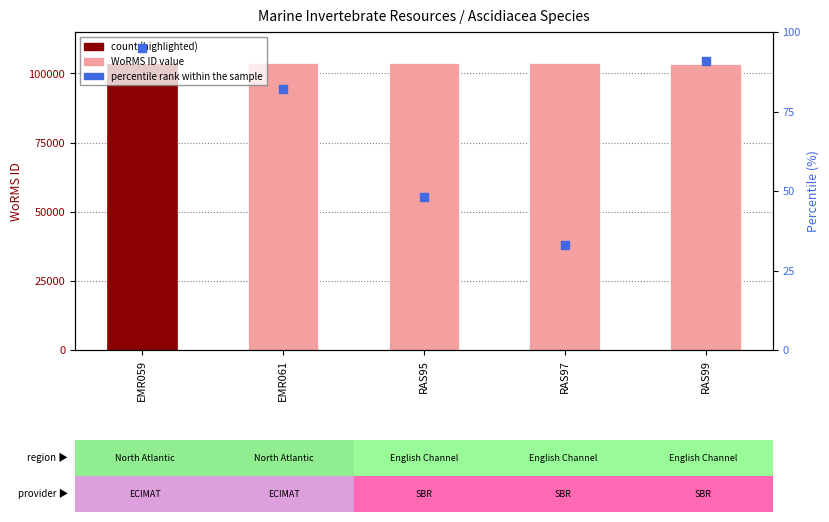

At which category is the sum across all series the highest?

EMR061